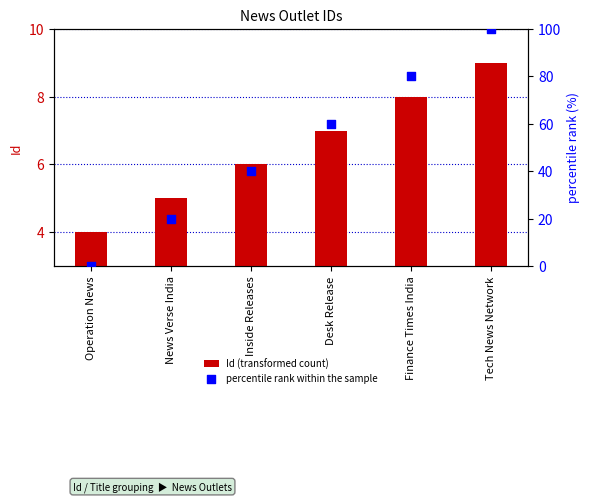

At how many categories does at least one series exceed 48?

3